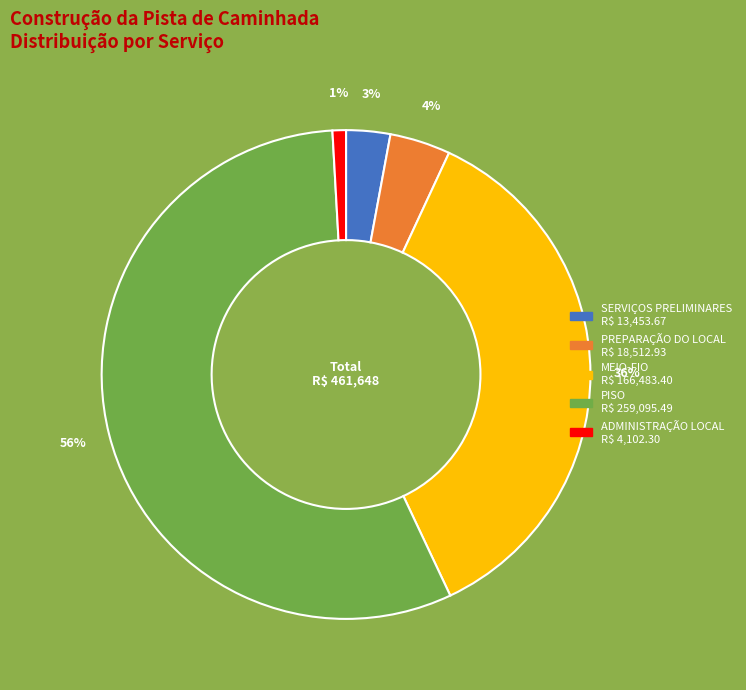

True or false: ADMINISTRAÇÃO LOCAL accounts for 11% of the total.

False